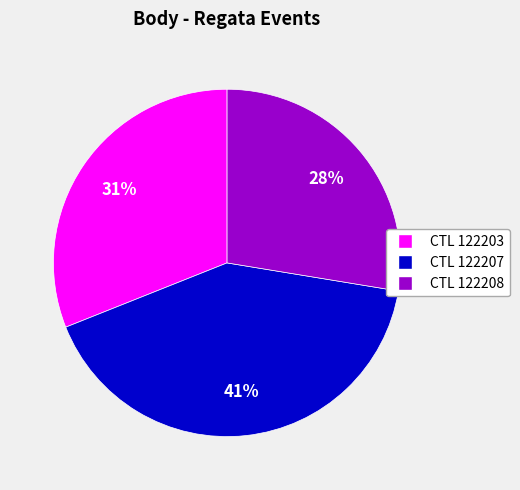

Is there a majority slice in this chart?

No